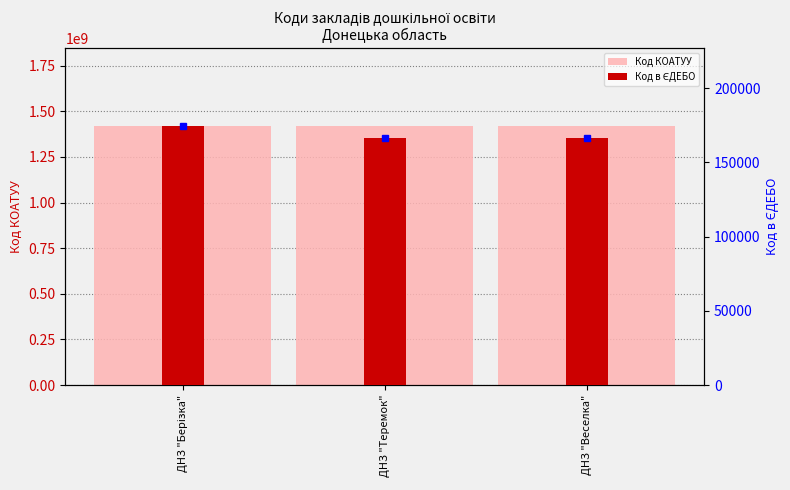

Reading left to right, what are all the values shown in this chart?

Код КОАТУУ: 1421589201	1421589201	1421589201
Код в ЄДЕБО: 174802	166231	166232